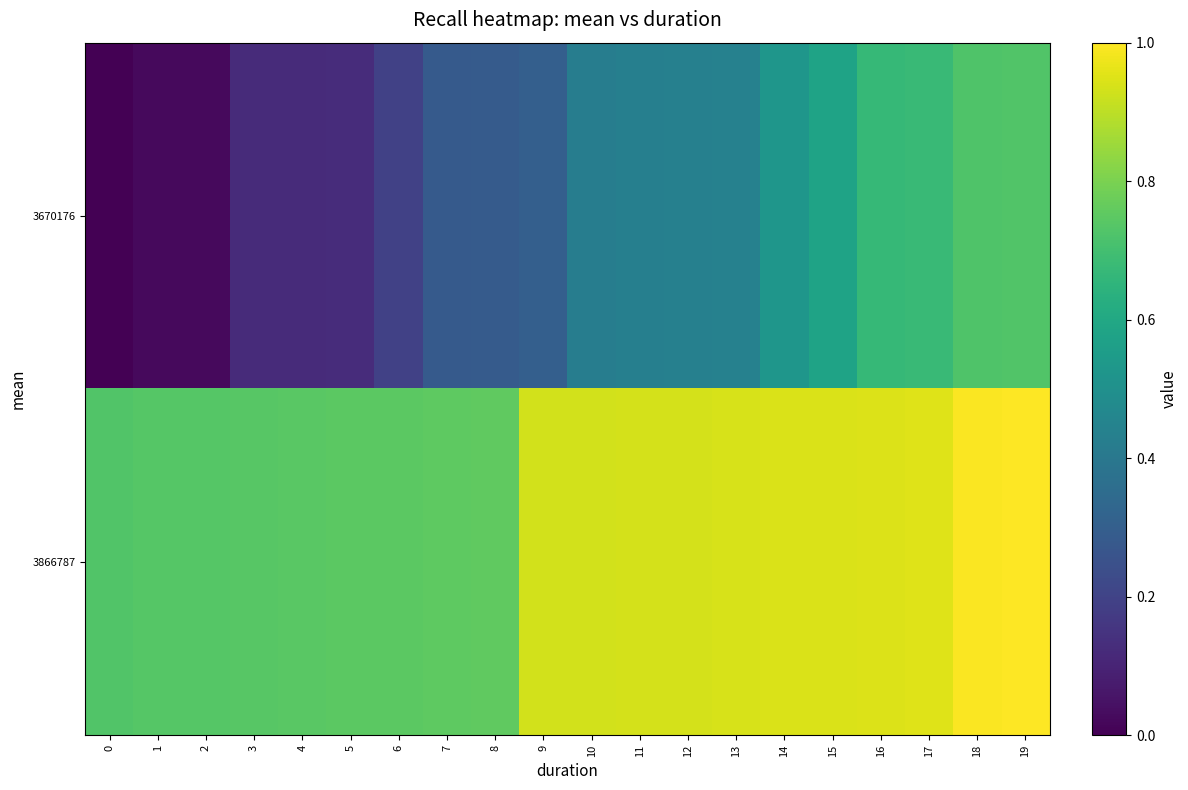

What is the greatest value displayed?

1.0